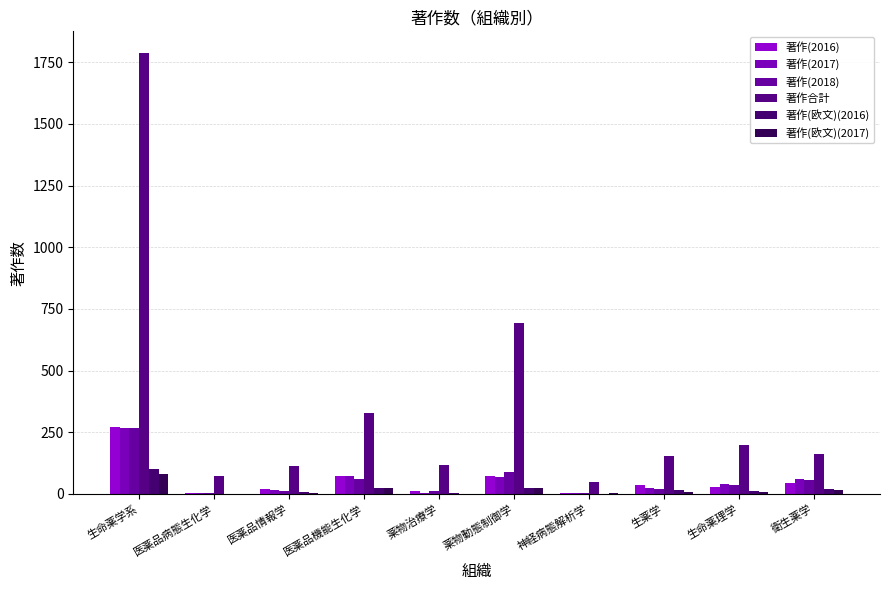

What is the value of the 著作(2016) bar at the 10th from the left?

45